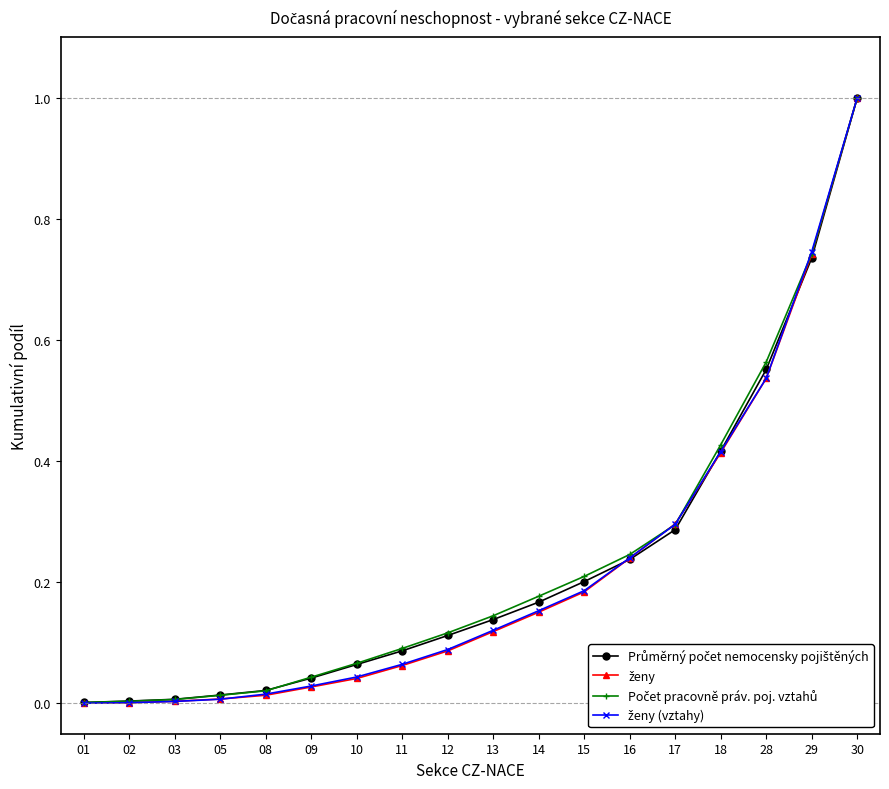

How many series are shown in this chart?

4